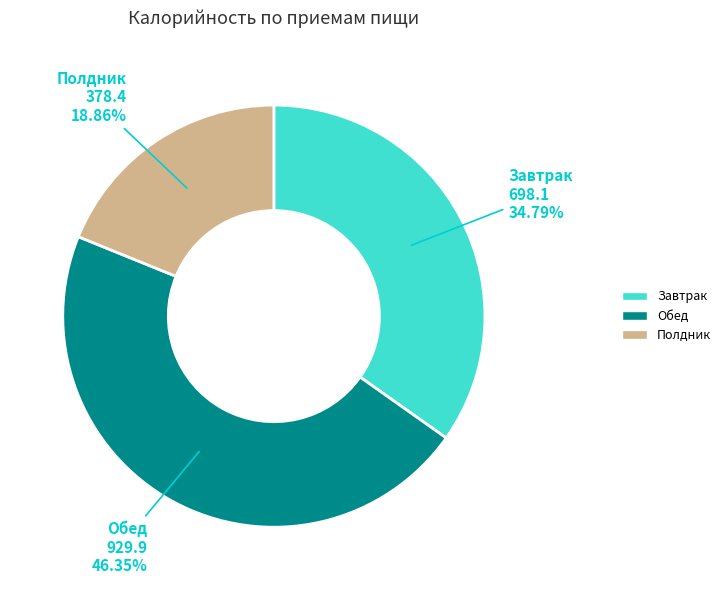

Which slice is the smallest?

Полдник